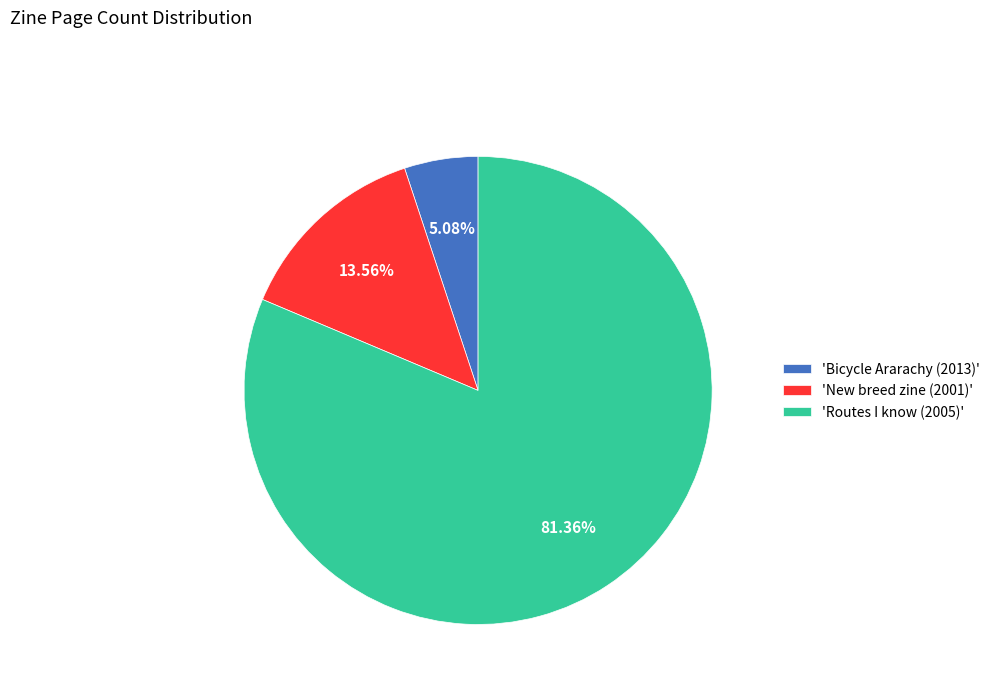

Combined, do 'Routes I know (2005)' and 'New breed zine (2001)' account for over 50%?

Yes